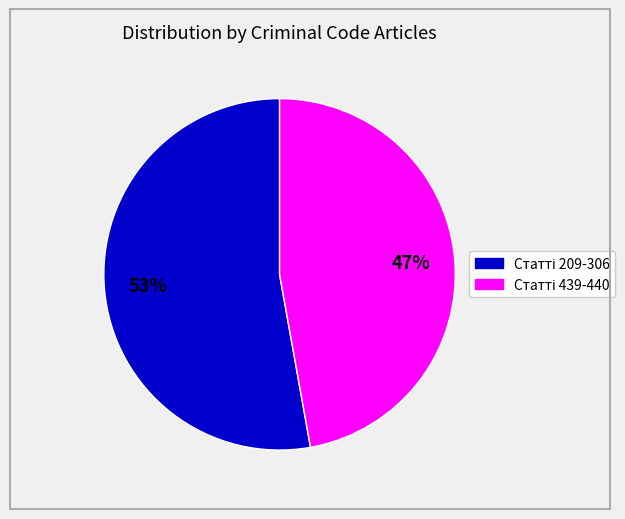

To the nearest percent, what is the difference between the largest and smallest slice percentages?

6%